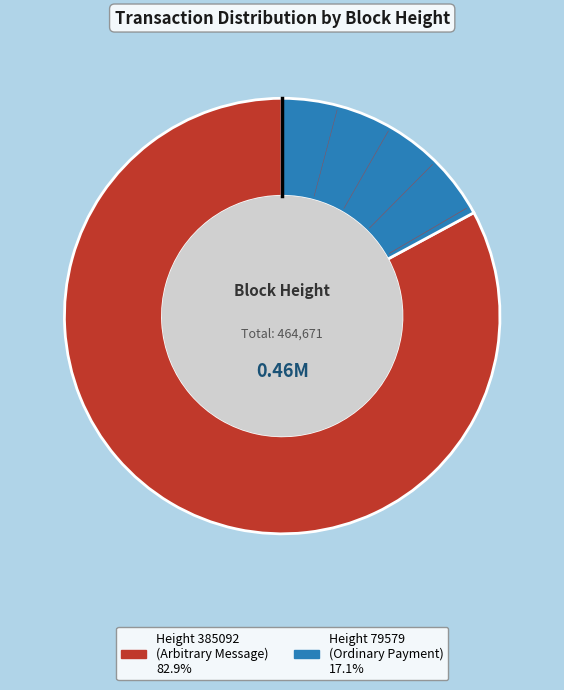

Does any single category account for the majority?

Yes